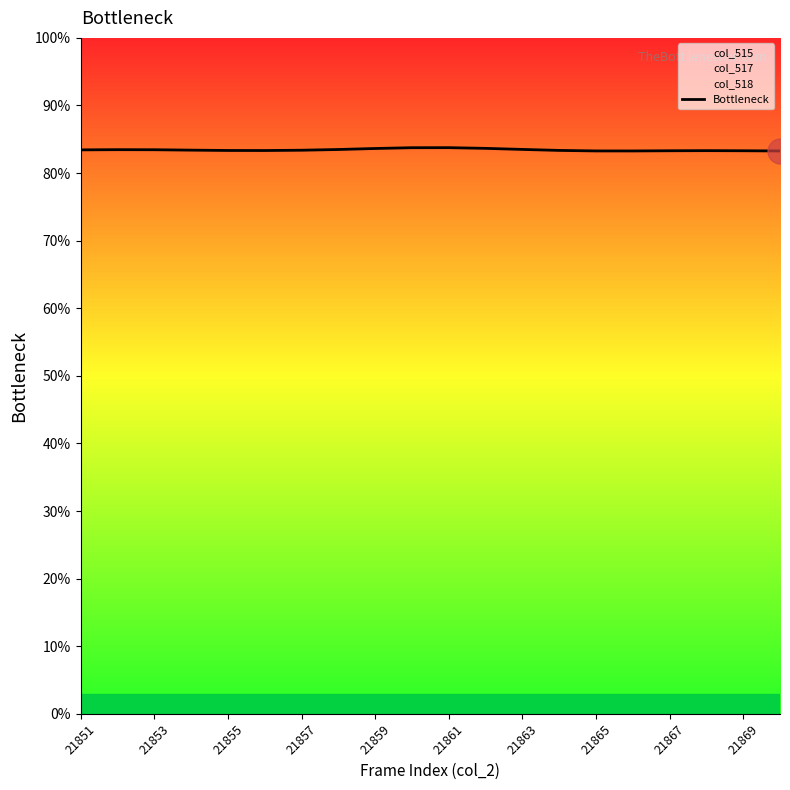

How many lines are shown in the chart?

1